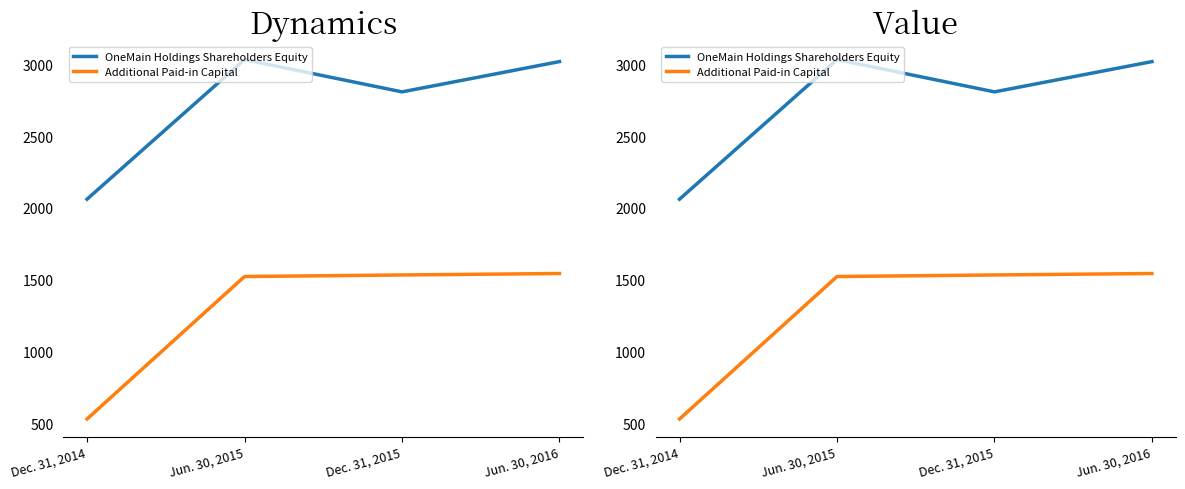

At which category is the sum across all series the highest?

Jun. 30, 2016